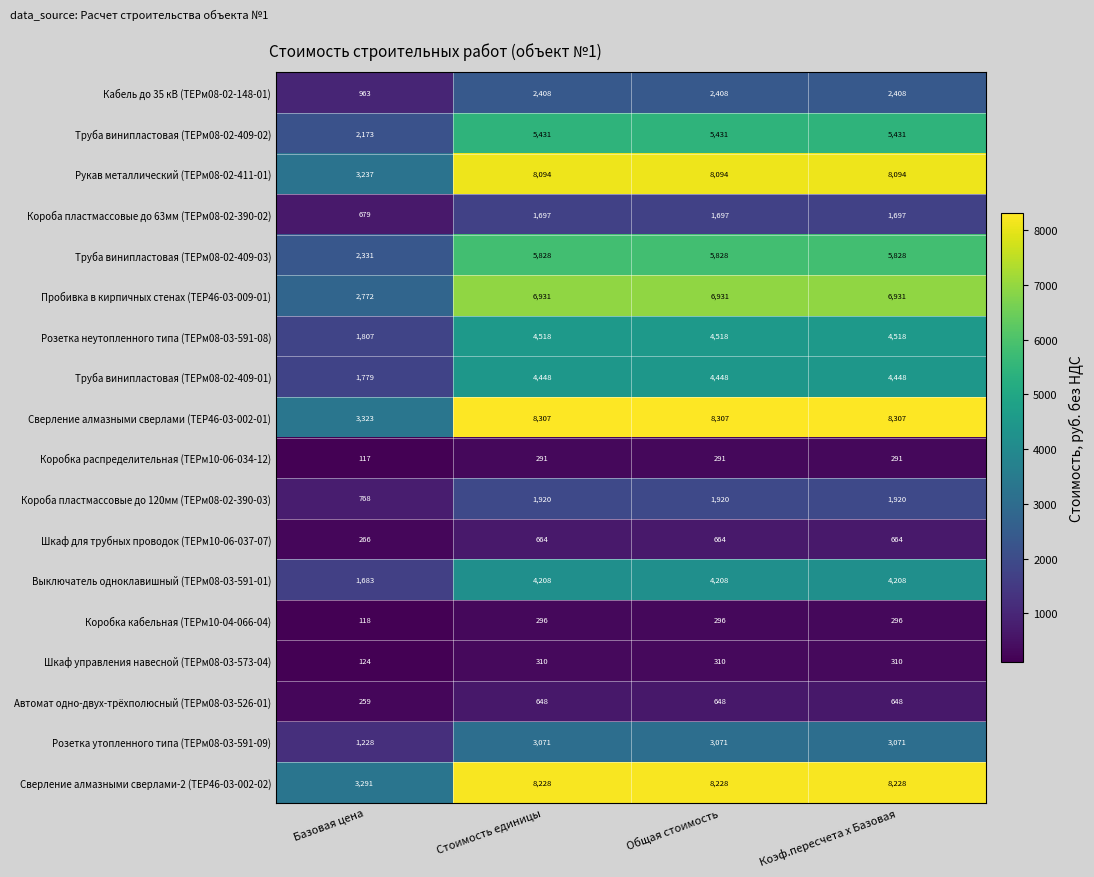

Rank the series at Базовая цена from lowest to highest value.

Коробка распределительная (ТЕРм10-06-034-12), Коробка кабельная (ТЕРм10-04-066-04), Шкаф управления навесной (ТЕРм08-03-573-04), Автомат одно-двух-трёхполюсный (ТЕРм08-03-526-01), Шкаф для трубных проводок (ТЕРм10-06-037-07), Короба пластмассовые до 63мм (ТЕРм08-02-390-02), Короба пластмассовые до 120мм (ТЕРм08-02-390-03), Кабель до 35 кВ (ТЕРм08-02-148-01), Розетка утопленного типа (ТЕРм08-03-591-09), Выключатель одноклавишный (ТЕРм08-03-591-01), Труба винипластовая (ТЕРм08-02-409-01), Розетка неутопленного типа (ТЕРм08-03-591-08), Труба винипластовая (ТЕРм08-02-409-02), Труба винипластовая (ТЕРм08-02-409-03), Пробивка в кирпичных стенах (ТЕР46-03-009-01), Рукав металлический (ТЕРм08-02-411-01), Сверление алмазными сверлами-2 (ТЕР46-03-002-02), Сверление алмазными сверлами (ТЕР46-03-002-01)